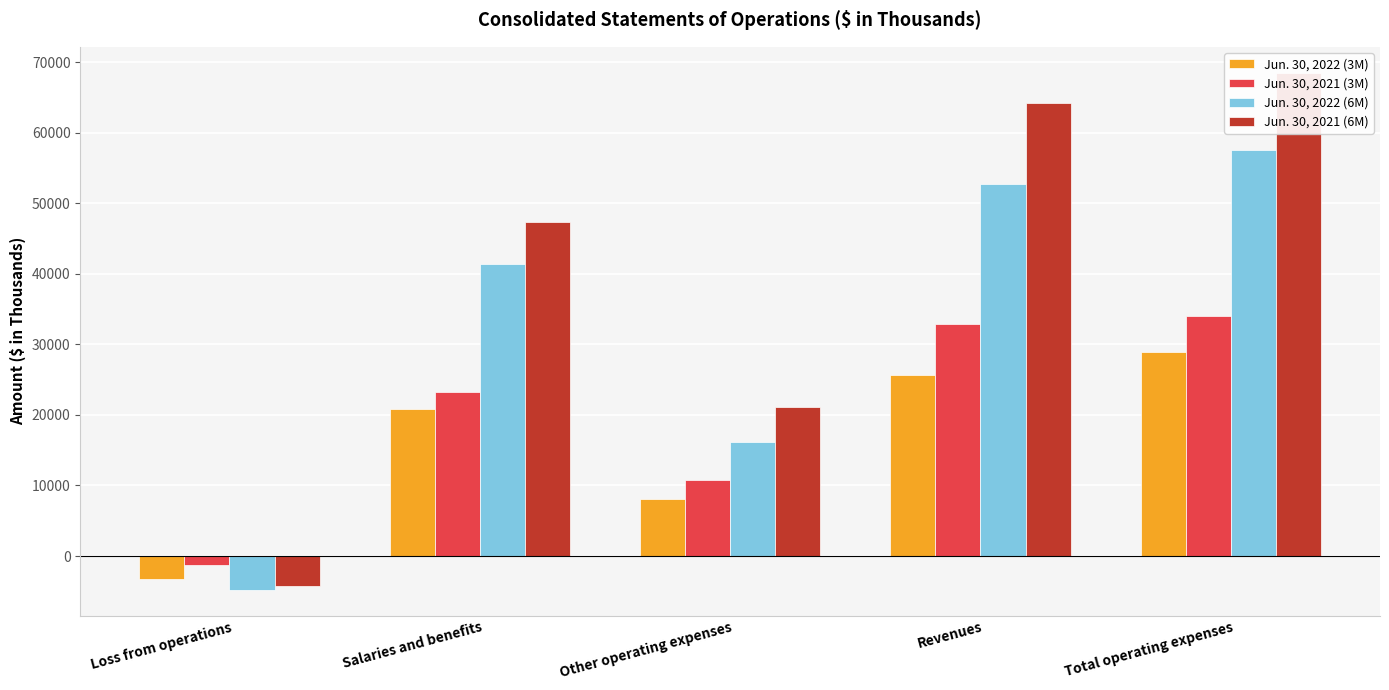

What is the label of the 4th bar from the left?

Revenues